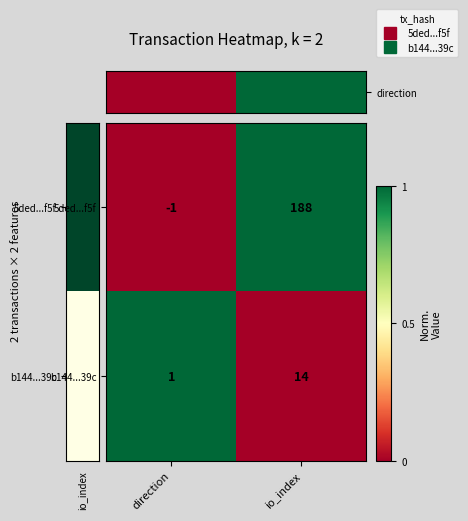

Which series has the largest range (max minus min)?

5ded...f5f